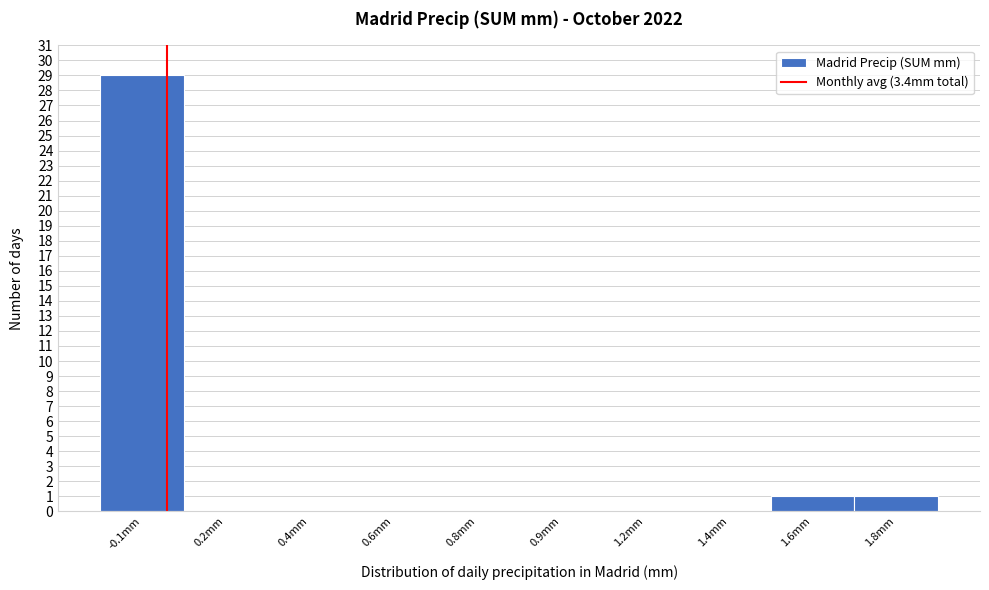

Reading left to right, extract all data points from this chart.

-0.1mm=29	0.2mm=0	0.4mm=0	0.6mm=0	0.8mm=0	0.9mm=0	1.2mm=0	1.4mm=0	1.6mm=1	1.8mm=1